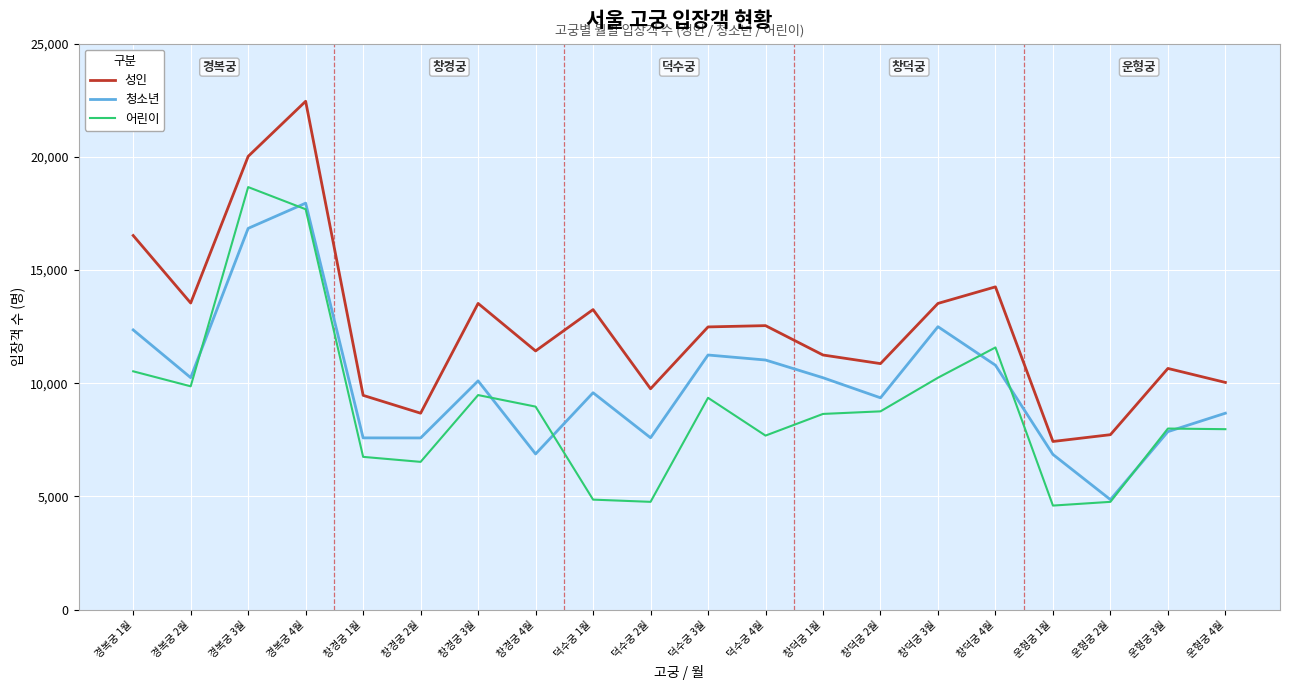

What is the average value of the 성인 series?

12469